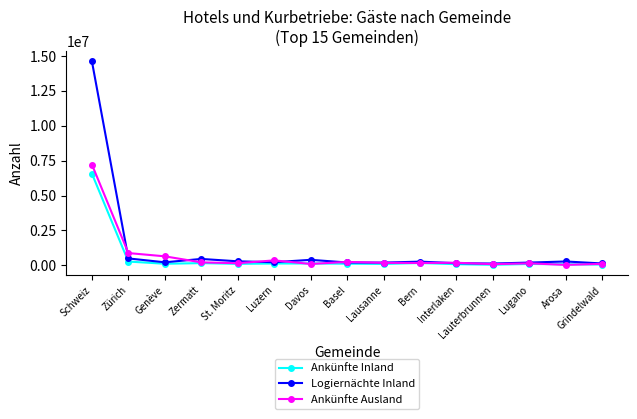

Which series changed the most between Zermatt and Interlaken?

Logiernächte Inland